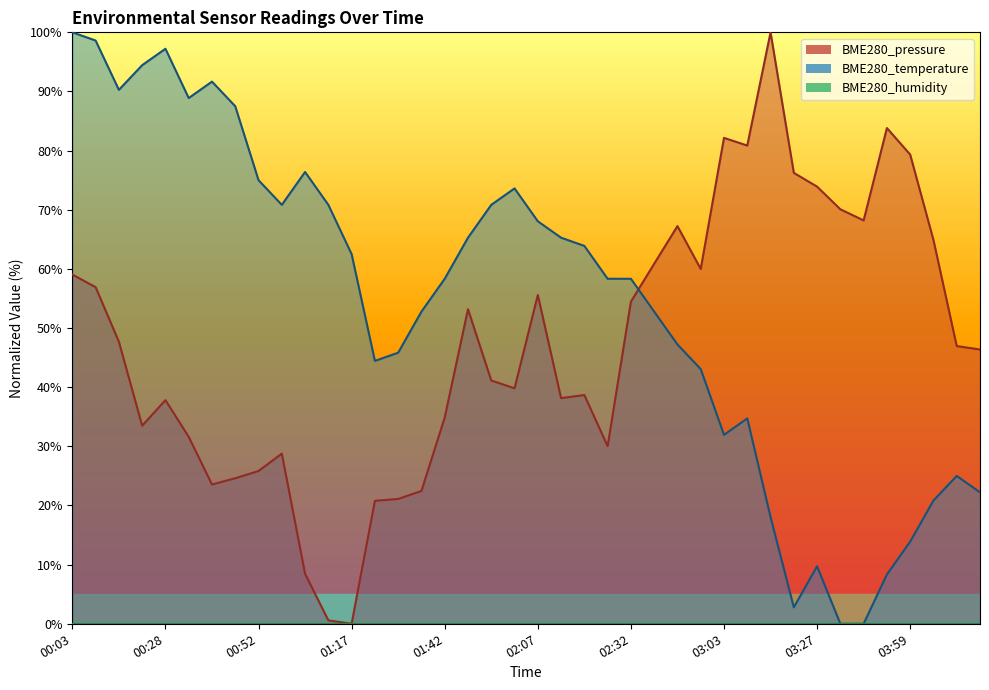

True or false: BME280_temperature and BME280_pressure cross at least once.

True